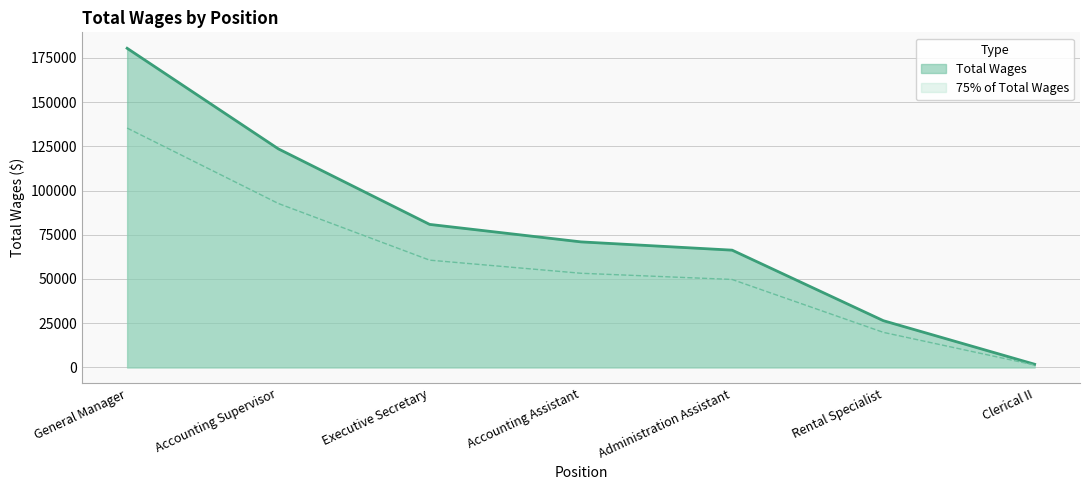

Read the value at Clerical II.

1789